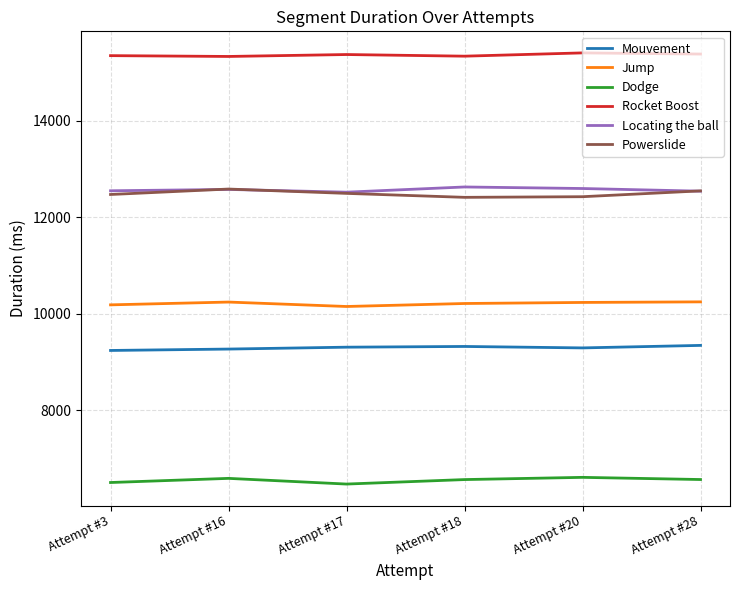

What are all the series names shown in the legend?

Mouvement, Jump, Dodge, Rocket Boost, Locating the ball, Powerslide